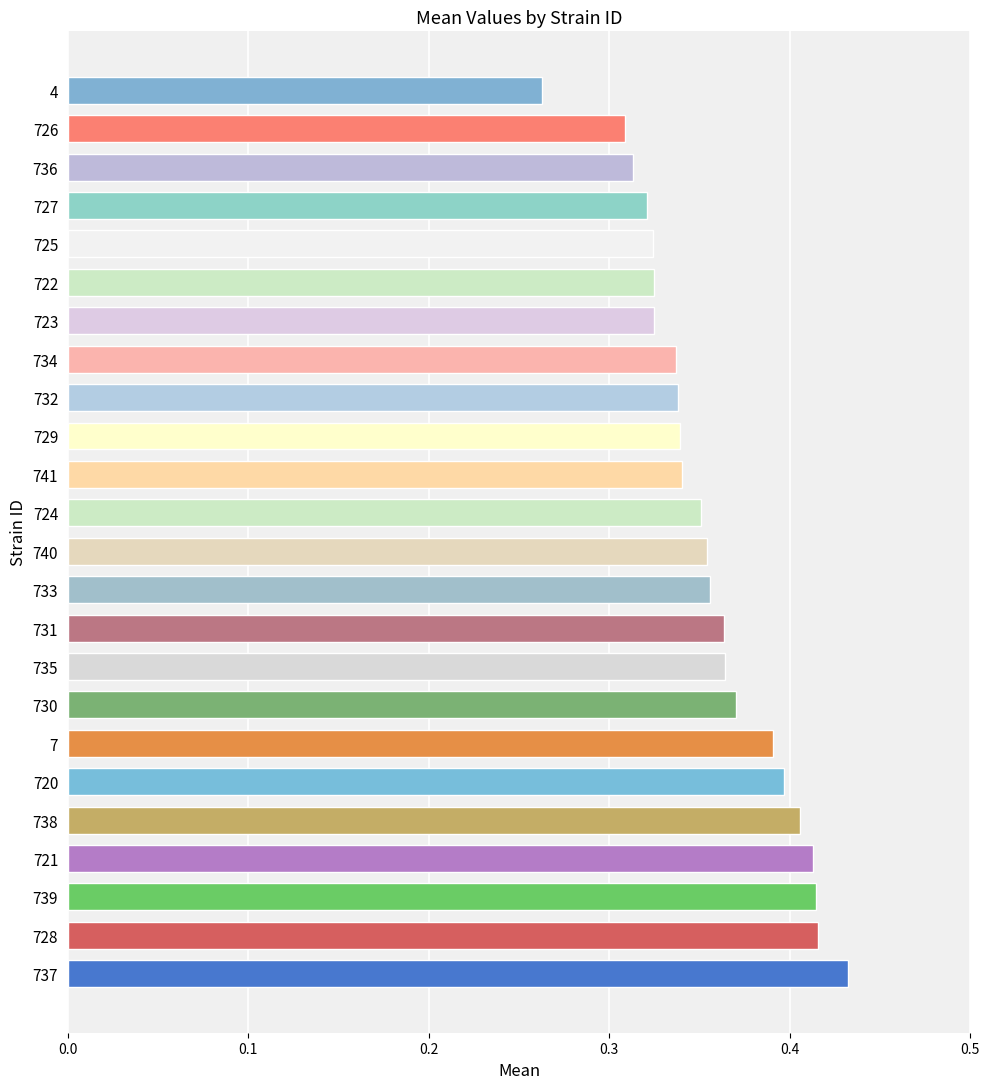

Is it true that the value at 730 is 0.2?

False